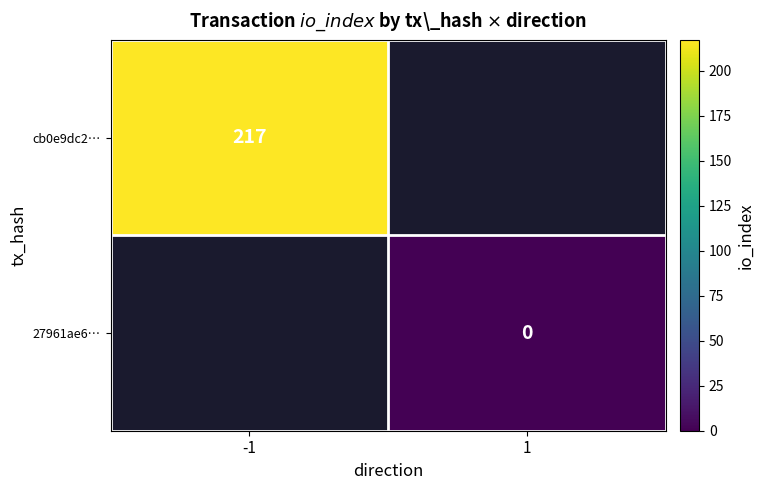

True or false: cb0e9dc2… has a value of 50 at -1.

False